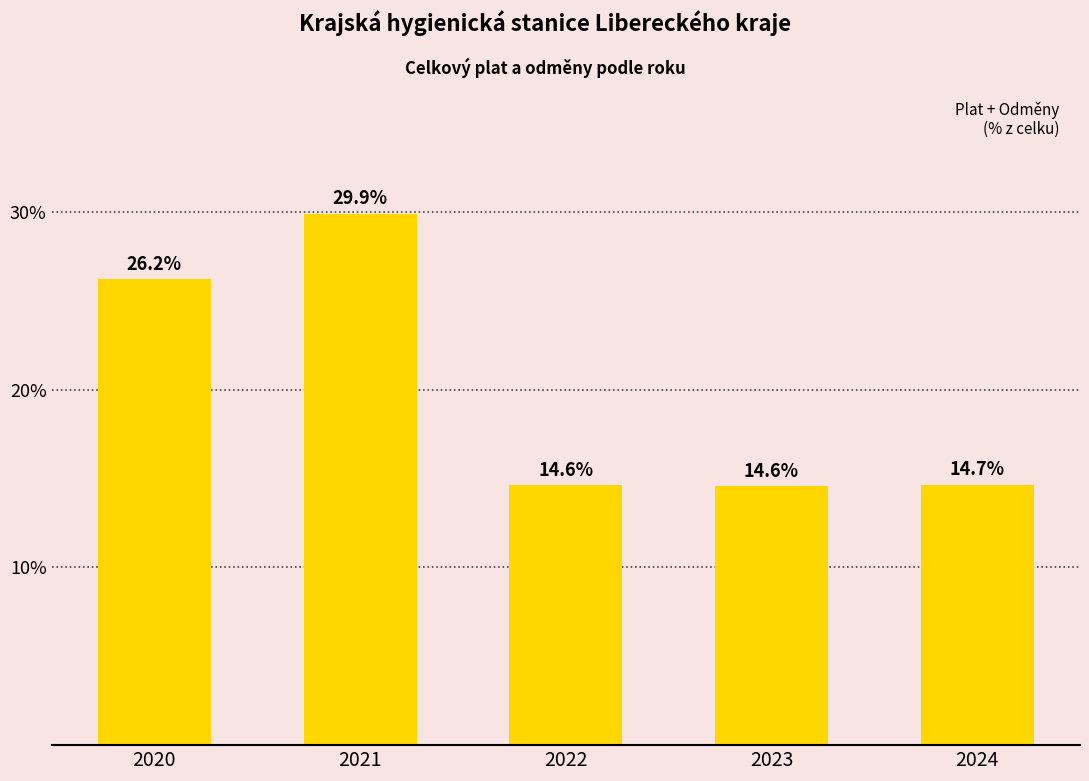

At which category does the chart reach its minimum across all series?

2023